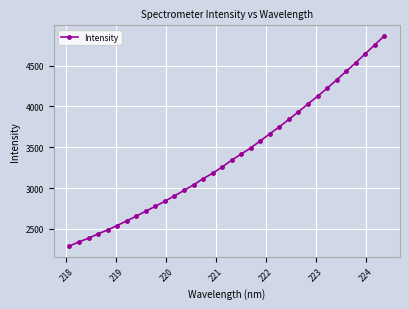

Does the chart display data point markers on the line(s)?

Yes